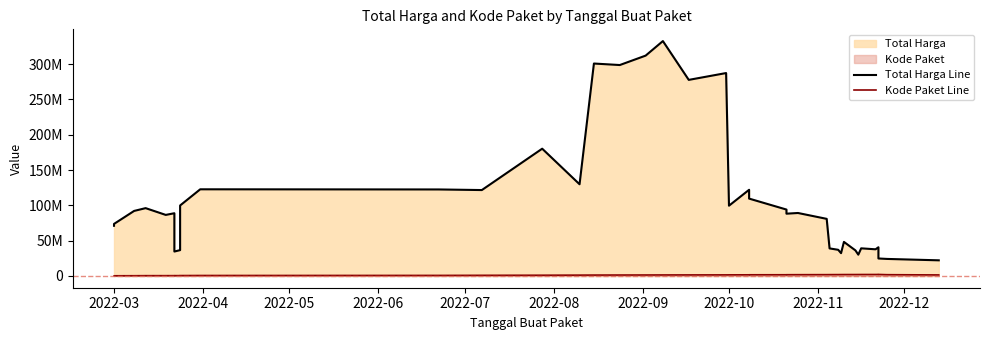

What is the value of the Kode Paket Line point at the 15th from the left?

1192755.0